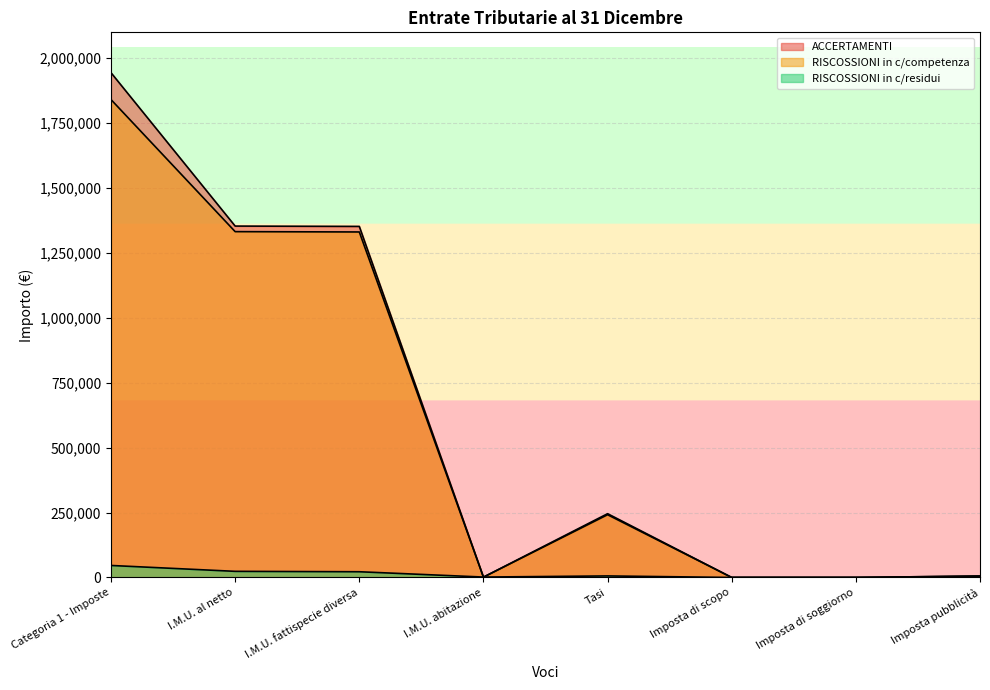

How many interior local valleys does the RISCOSSIONI in c/competenza series have?

1